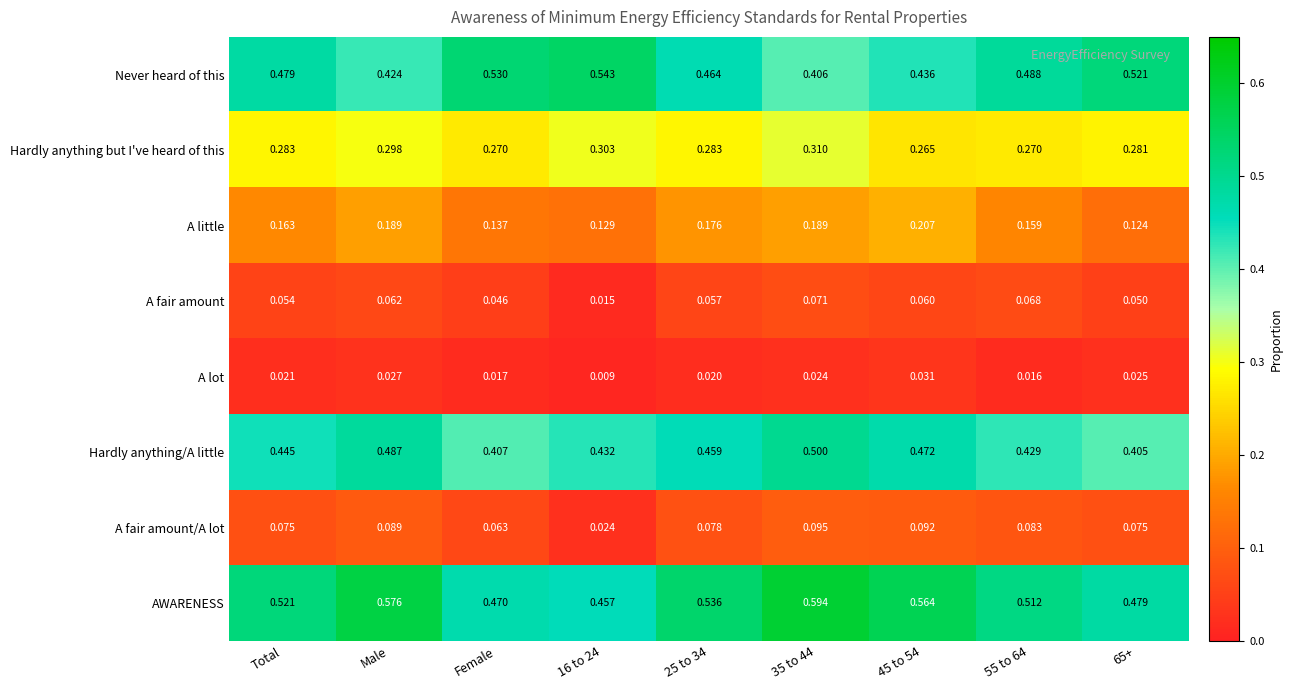

Which series changed the most between 16 to 24 and 65+?

A fair amount/A lot